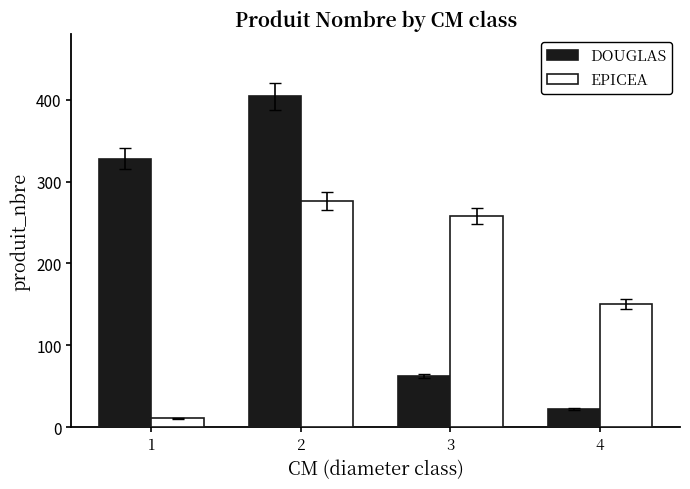

What is the average value of the EPICEA series?

174